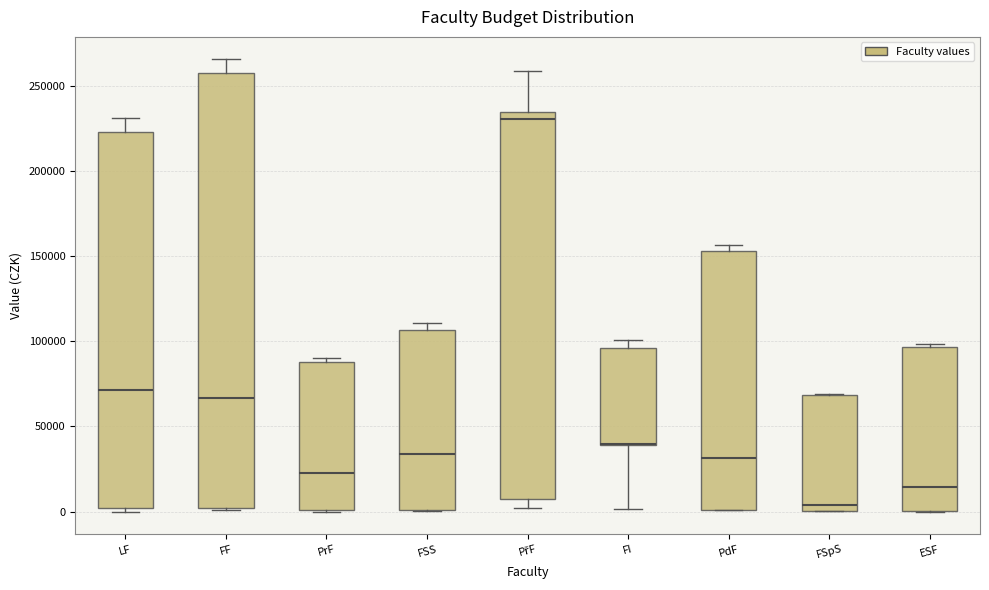

Reading left to right, transcribe this box plot: for each box, give where its median line is, the range the box spans, and where its two whiskers end, as read against the y-axis. The values are not printed on the chart, so give them approximately, as read against the axis.

LF: median 70000, box 0 to 225000, whiskers 0 (just below the box's lower edge) to 230000
FF: median 65000, box 0 to 255000, whiskers 0 to 265000
PrF: median 25000, box 0 to 90000, whiskers 0 to 90000 (just above the box's upper edge)
FSS: median 35000, box 0 to 105000, whiskers 0 to 110000
PřF: median 230000, box 10000 to 235000, whiskers 0 to 260000
FI: median 40000 (drawn on the box's lower edge), box 40000 to 95000, whiskers 0 to 100000
PdF: median 30000, box 0 to 155000, whiskers 0 to 155000 (just above the box's upper edge)
FSpS: median 5000, box 0 to 70000, whiskers 0 to 70000
ESF: median 15000, box 0 to 95000, whiskers 0 to 100000